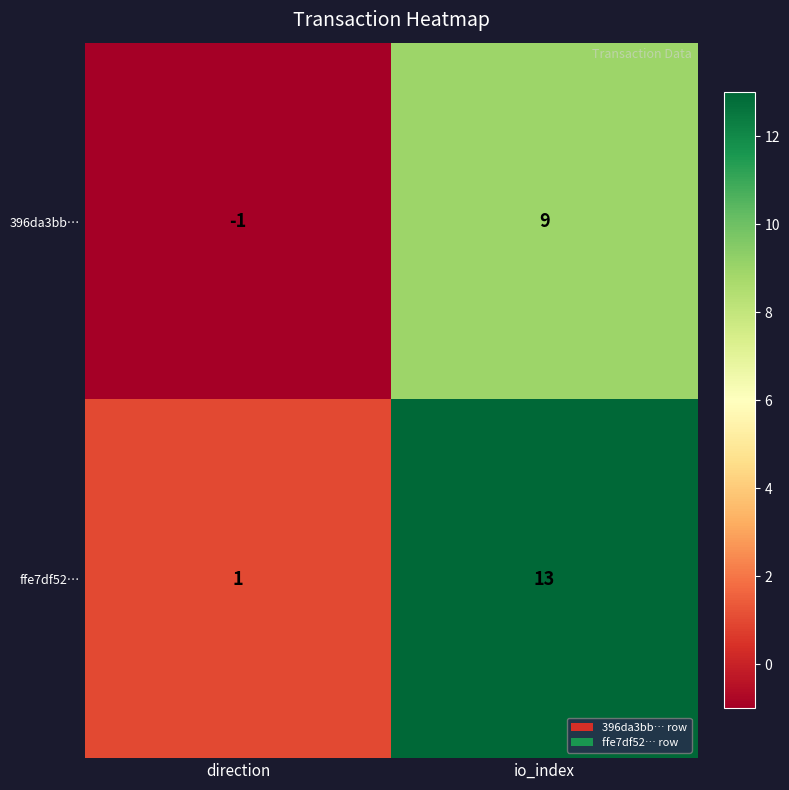

Which series has the largest total across all categories?

ffe7df52…